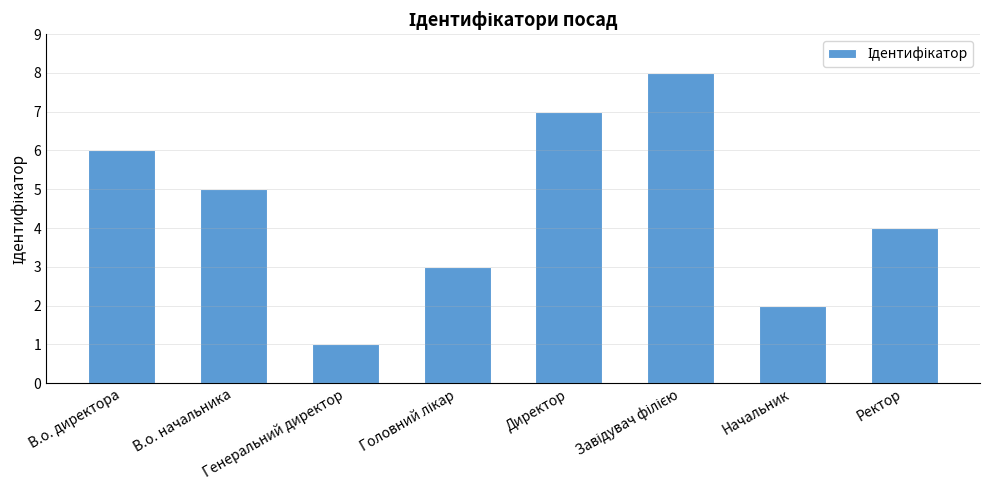

How many data points are less than 5?

4